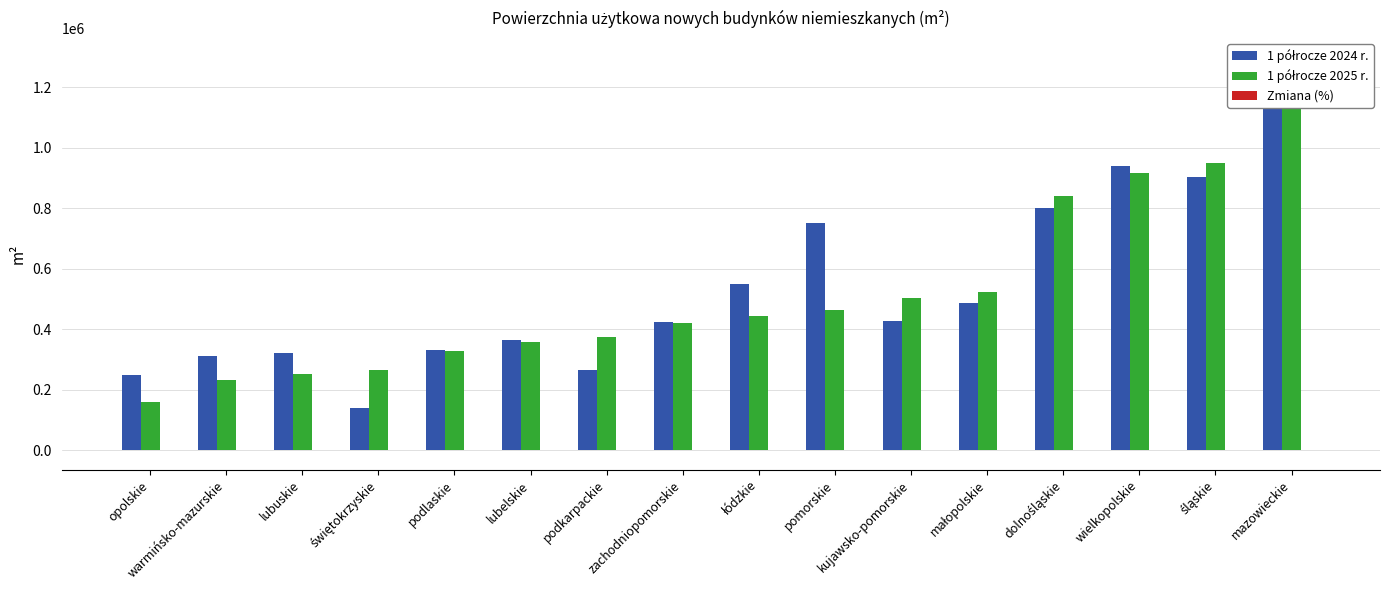

Which series has the largest total across all categories?

1 półrocze 2024 r.